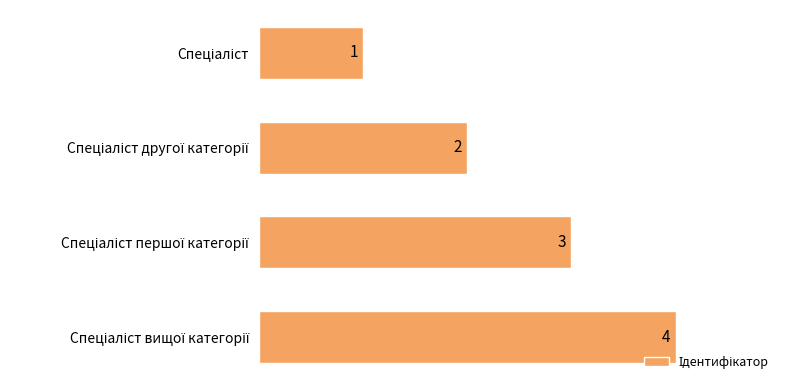

What is the sum of all values?

10